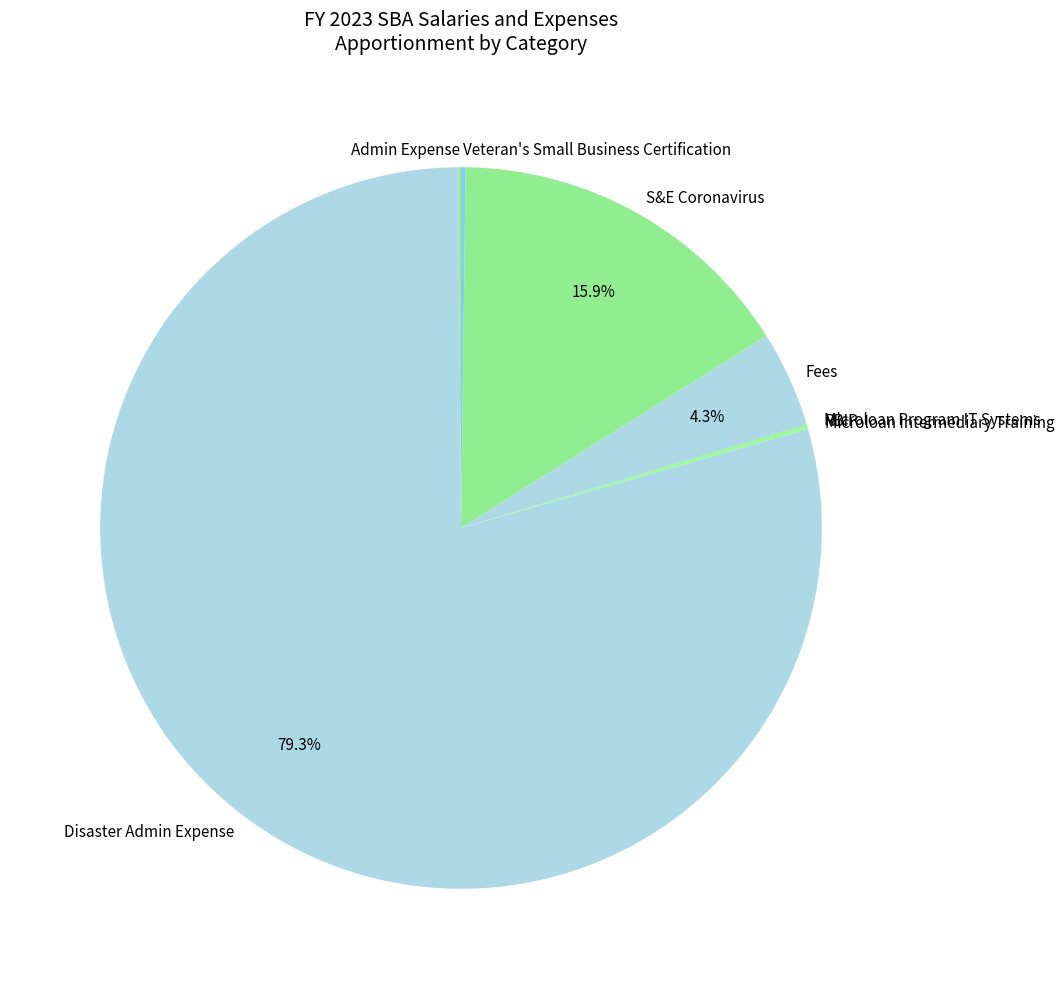

Does any single category account for the majority?

Yes